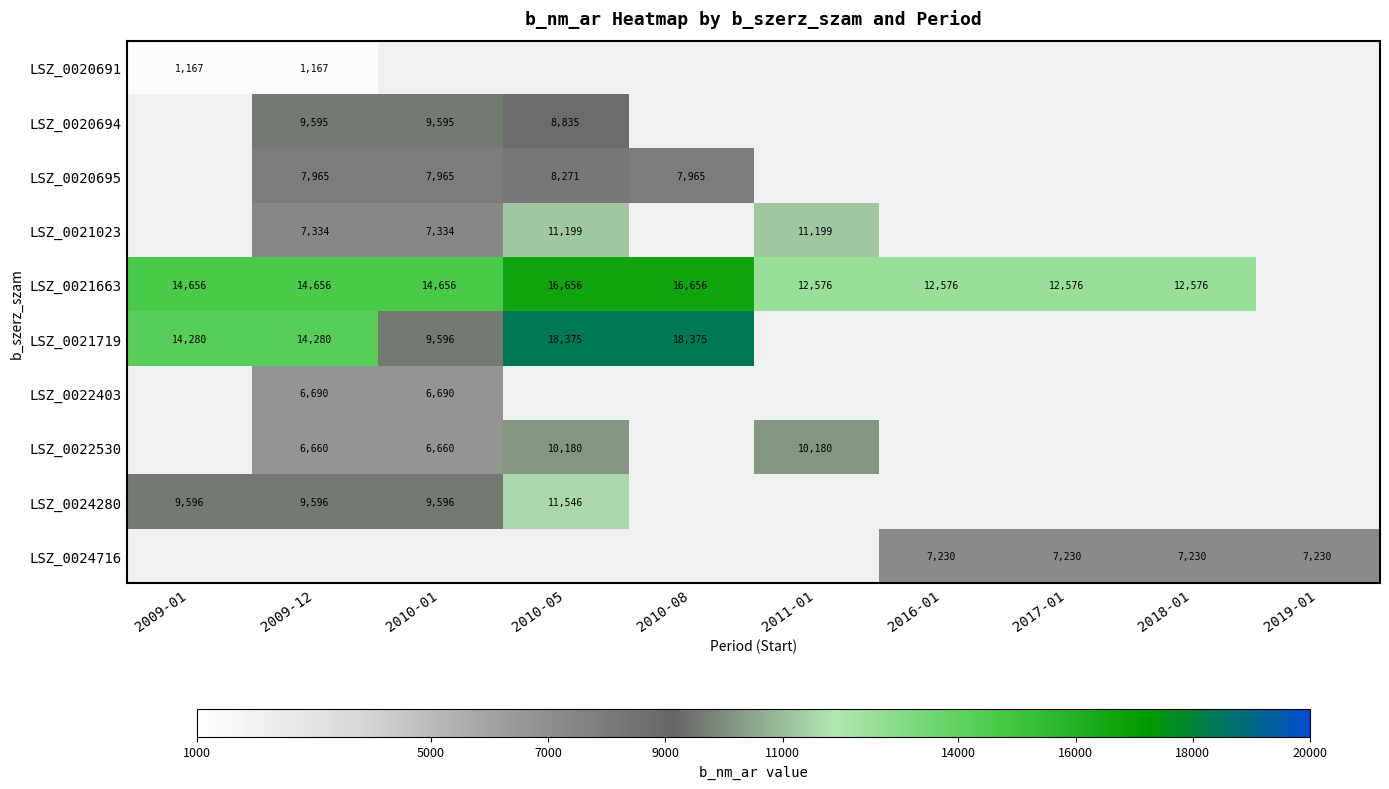

True or false: LSZ_0021719 has a value of 14280 at 2009-01.

True